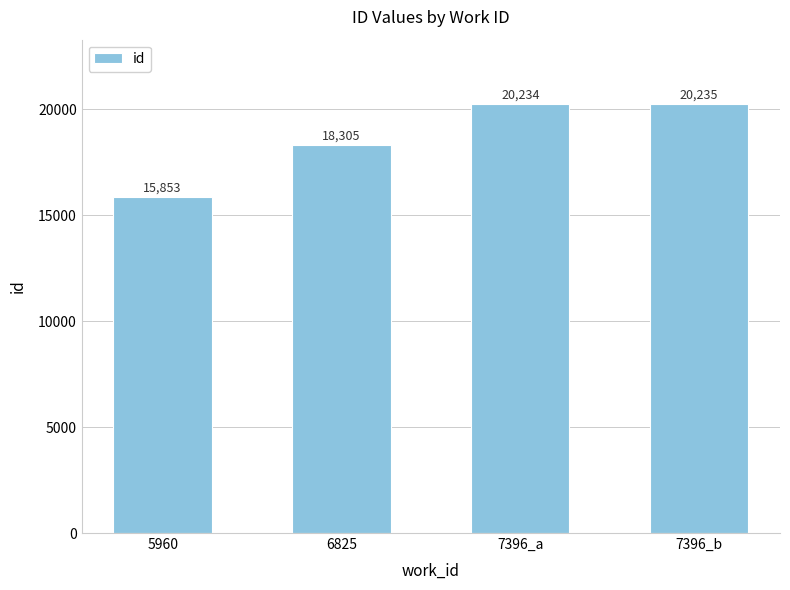

What is the ratio of the value at 5960 to the value at 6825?

0.9